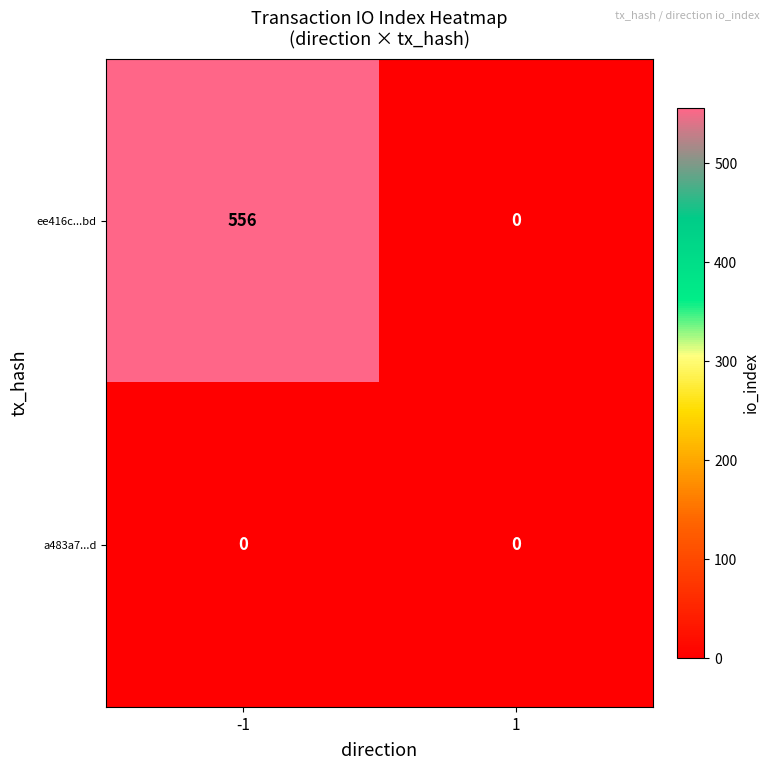

What is the maximum value shown in the chart?

556